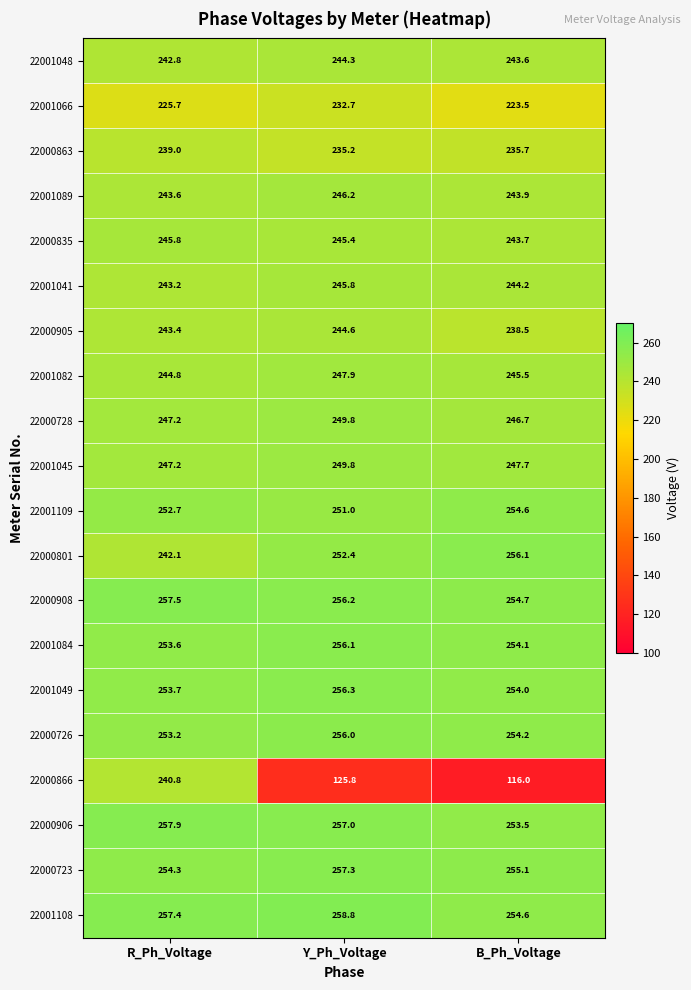

Is it true that 22001066 equals 223.5 at B_Ph_Voltage?

True